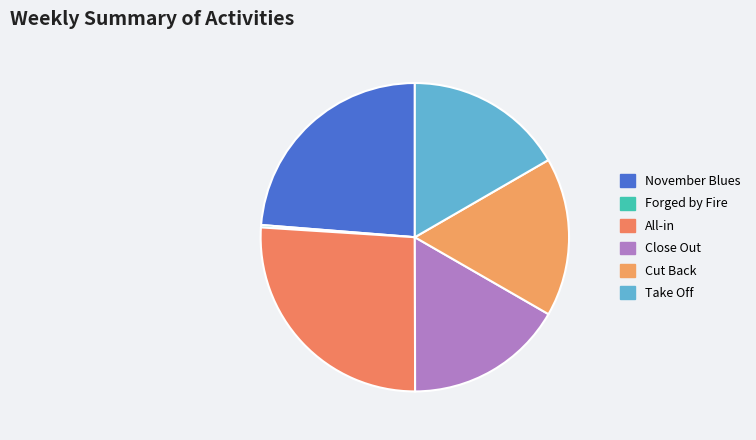

How many slices are in this pie chart?

6